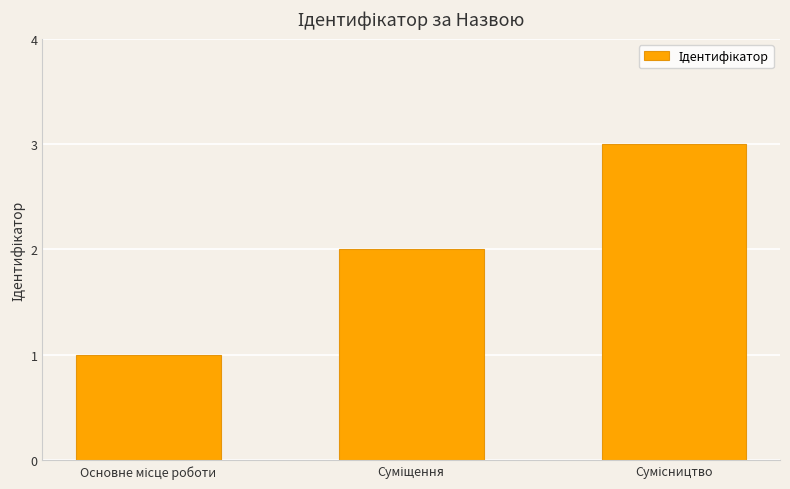

Reading right to left, list all the values displayed in this chart.

3	2	1